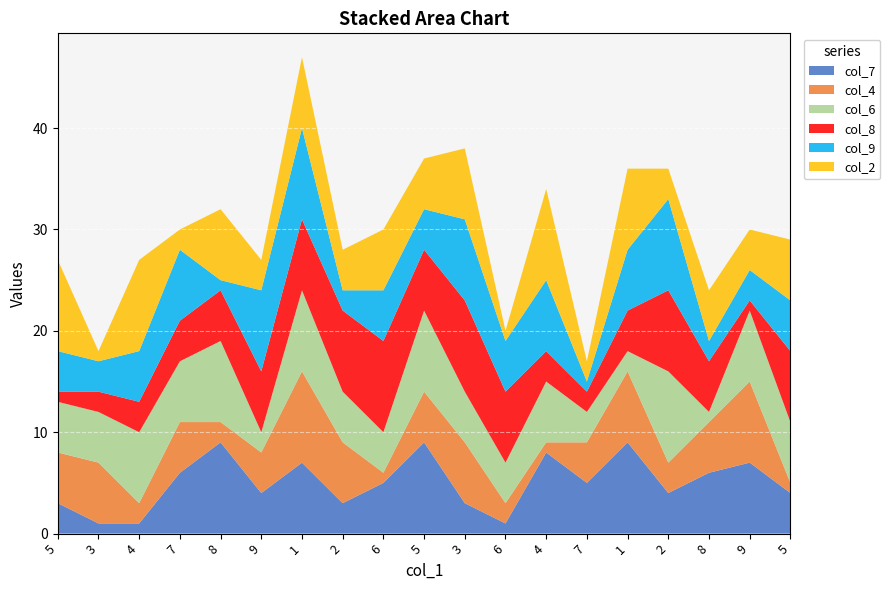

Reading left to right, extract all data points from this chart.

col_7: 3	1	1	6	9	4	7	3	5	9	3	1	8	5	9	4	6	7	4
col_4: 5	6	2	5	2	4	9	6	1	5	6	2	1	4	7	3	5	8	1
col_6: 5	5	7	6	8	2	8	5	4	8	5	4	6	3	2	9	1	7	6
col_8: 1	2	3	4	5	6	7	8	9	6	9	7	3	2	4	8	5	1	7
col_9: 4	3	5	7	1	8	9	2	5	4	8	5	7	1	6	9	2	3	5
col_2: 9	1	9	2	7	3	7	4	6	5	7	1	9	2	8	3	5	4	6